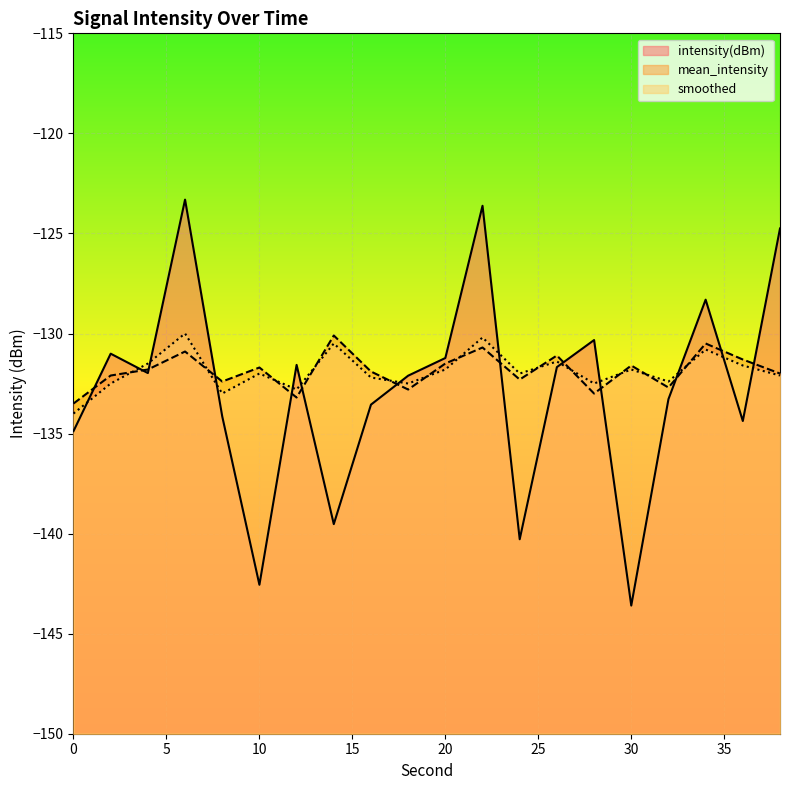

Reading left to right, list all the values displayed in this chart.

intensity(dBm): 0=-134.9	2=-131.0	4=-132.0	6=-123.3	8=-134.1	10=-142.6	12=-131.6	14=-139.5	16=-133.6	18=-132.1	20=-131.2	22=-123.6	24=-140.3	26=-131.7	28=-130.3	30=-143.6	32=-133.3	34=-128.3	36=-134.4	38=-124.8
mean_intensity: 0=-133.5	2=-132.1	4=-131.8	6=-130.9	8=-132.4	10=-131.7	12=-133.2	14=-130.1	16=-131.9	18=-132.8	20=-131.5	22=-130.7	24=-132.3	26=-131.1	28=-133.0	30=-131.6	32=-132.7	34=-130.5	36=-131.3	38=-132.0
smoothed: 0=-134.0	2=-132.5	4=-131.5	6=-130.0	8=-133.0	10=-132.0	12=-132.8	14=-130.5	16=-132.2	18=-132.5	20=-131.8	22=-130.2	24=-132.0	26=-131.4	28=-132.5	30=-131.8	32=-132.4	34=-130.8	36=-131.6	38=-132.1